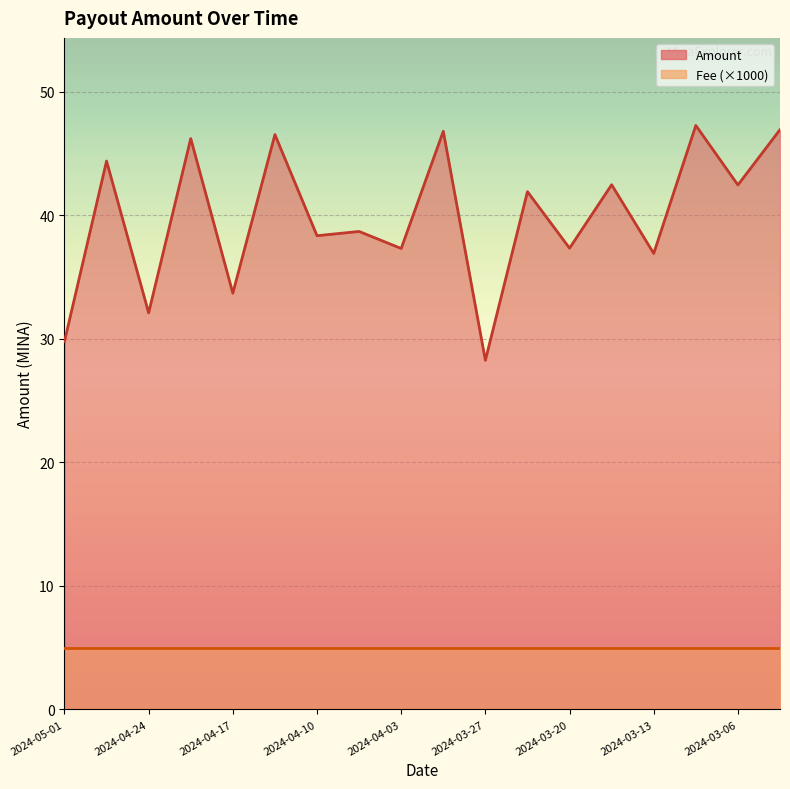

True or false: Amount and Fee (×1000) cross at least once.

False